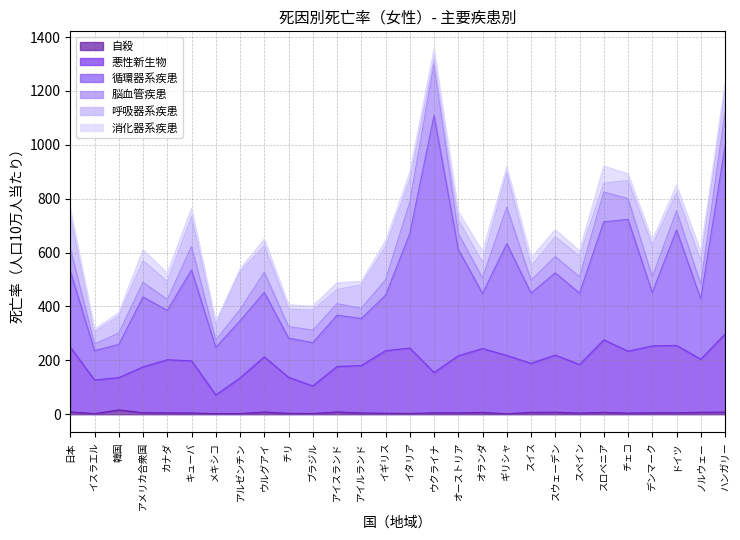

Where is the first local minimum for 自殺?

イスラエル